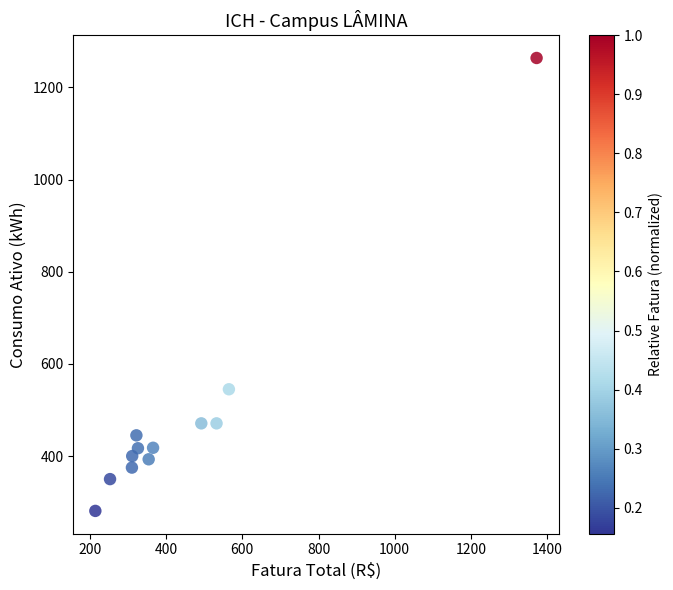

What is the range of Y values (max minus min)?

983